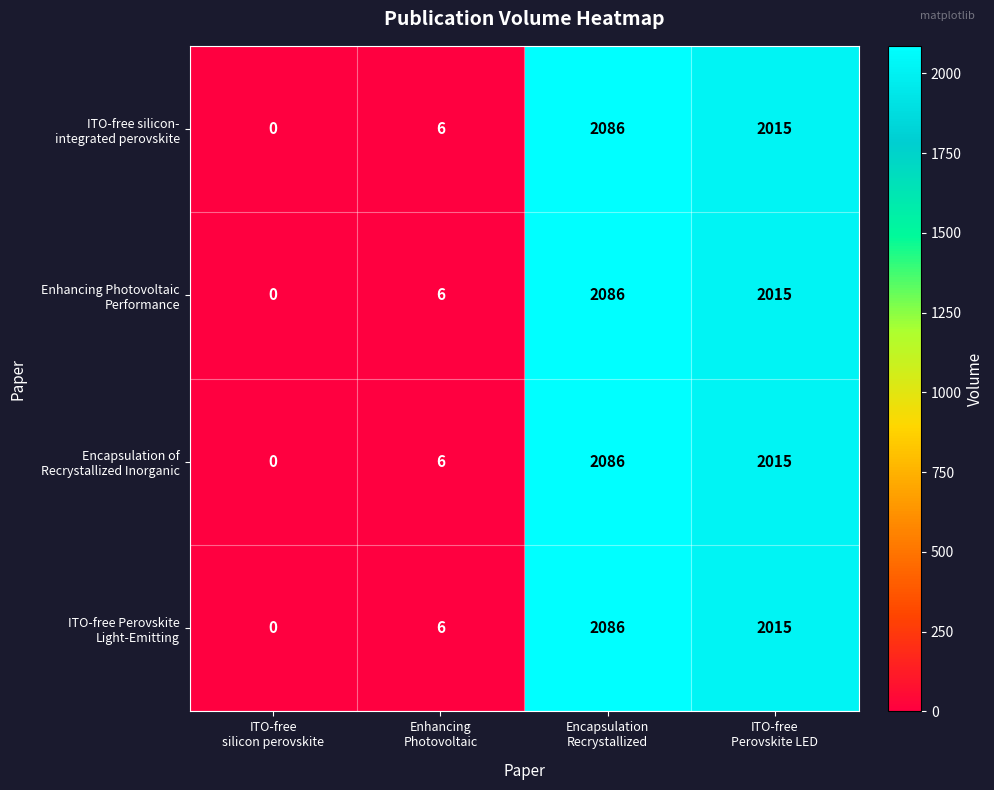

Count the number of data series in this chart.

4